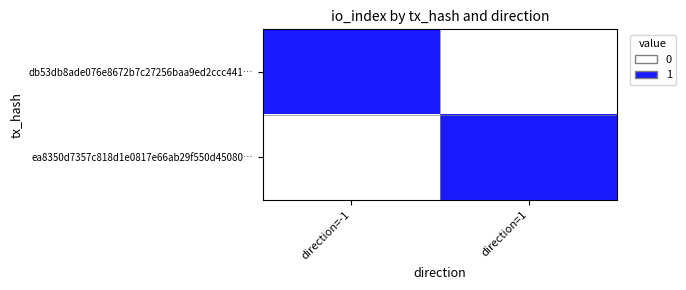

Which category has the highest value across all series?

direction=-1